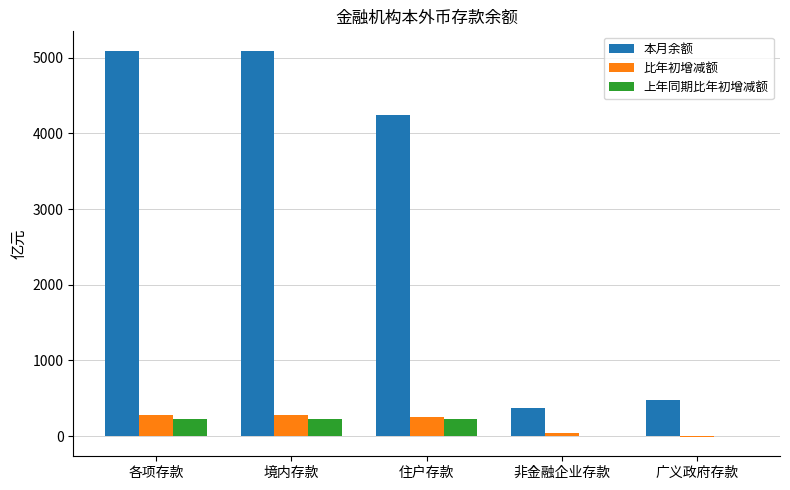

What is the greatest value displayed?

5095.4